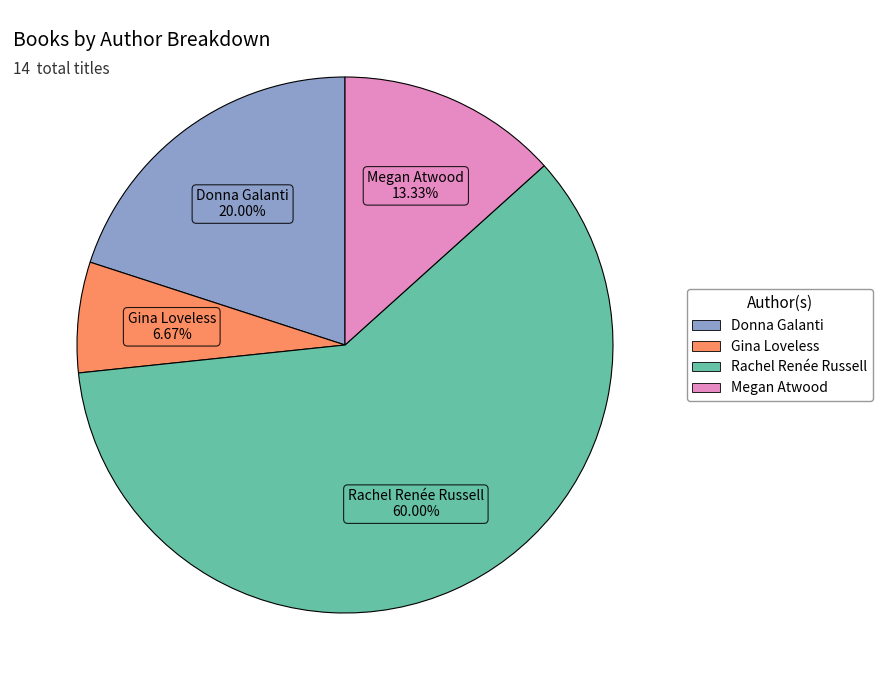

To the nearest percent, what portion does Gina Loveless represent?

7%